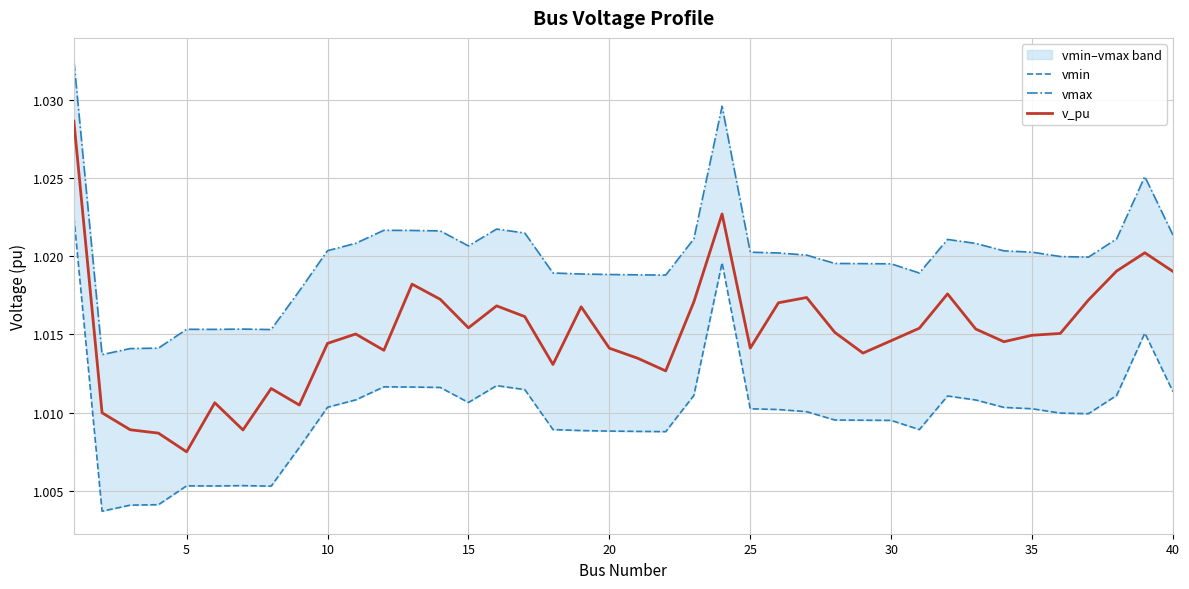

At which label is v_pu closest to 1?

5